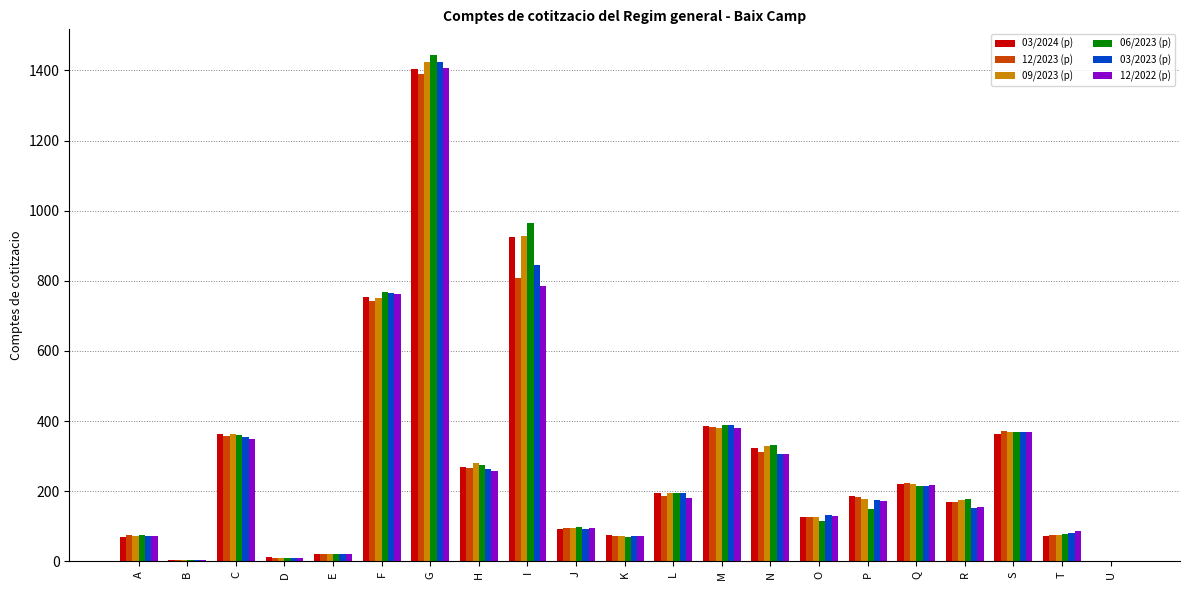

What is the average value of the 06/2023 (p) series?

291